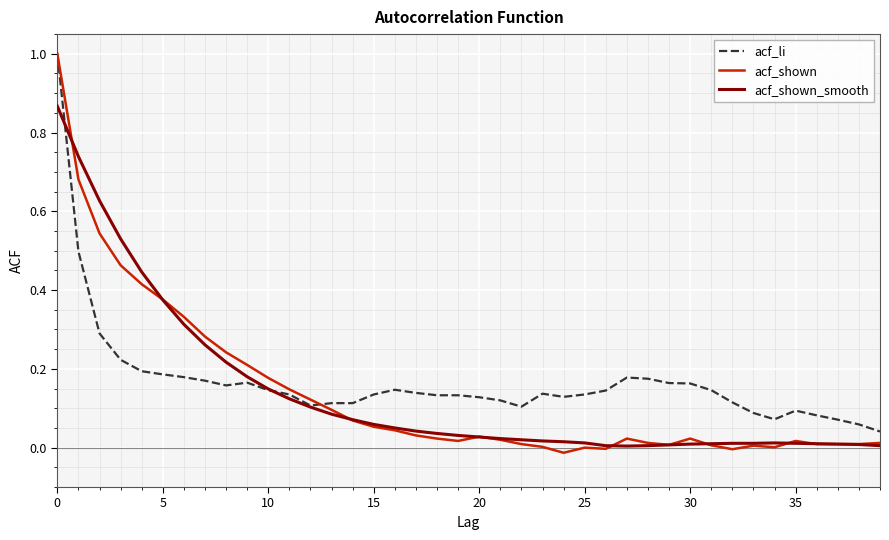

Is this an area chart (filled region under the line)?

No